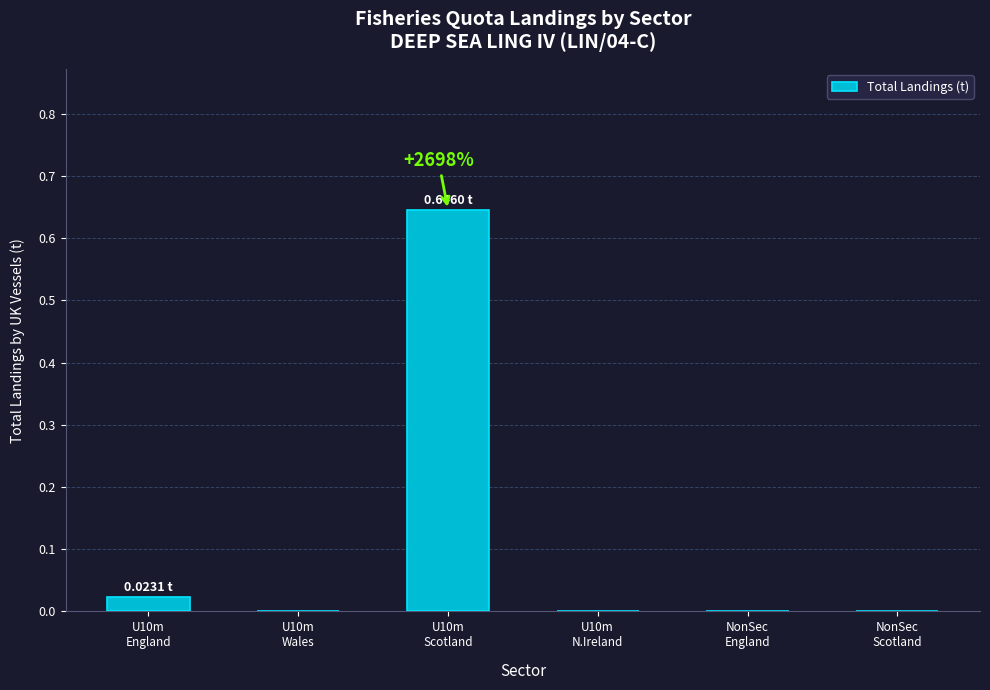

How many series are shown in this chart?

1